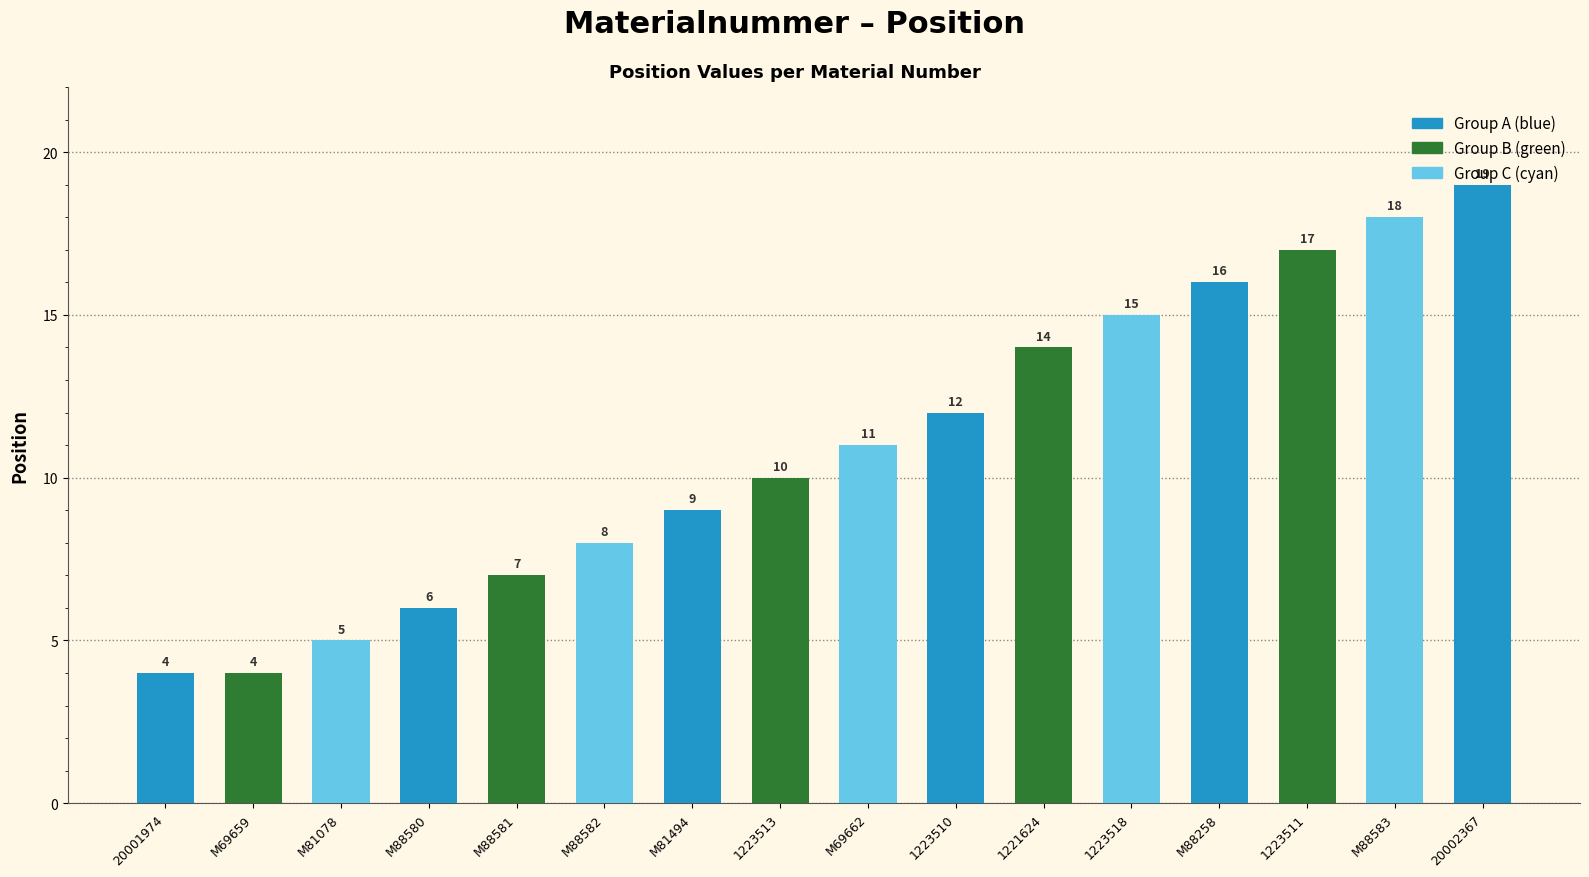

Where is the data nearest to the value 11?

M69662